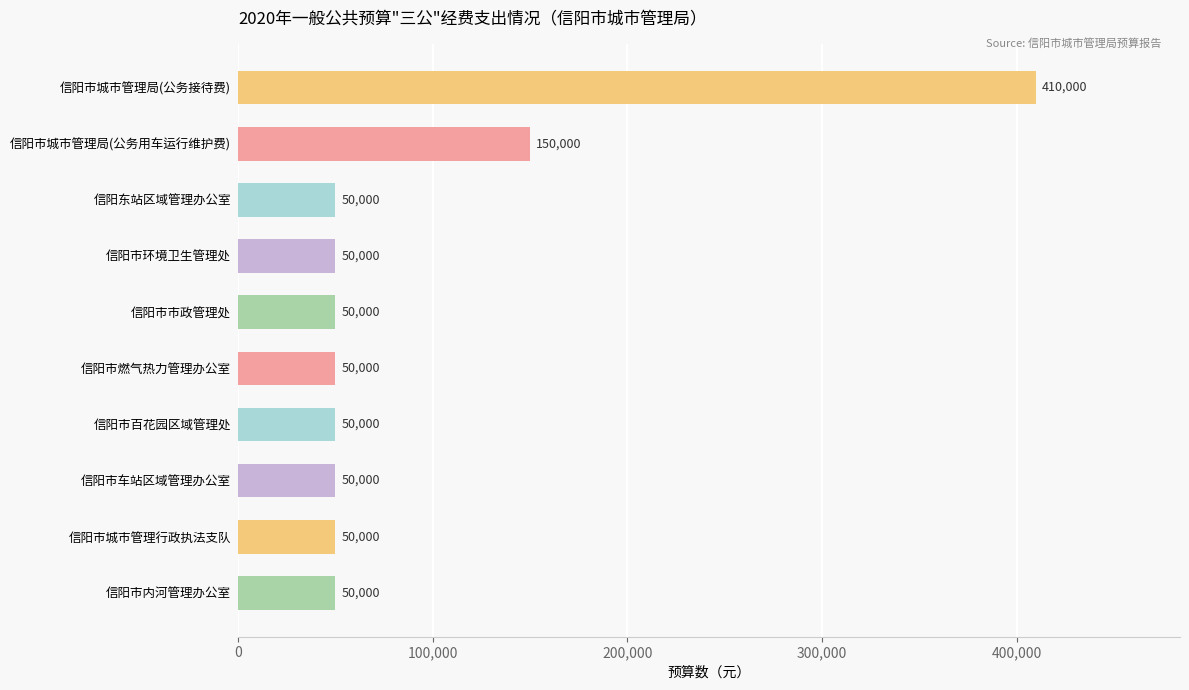

Reading top to bottom, what are all the values shown in this chart?

410000	150000	50000	50000	50000	50000	50000	50000	50000	50000